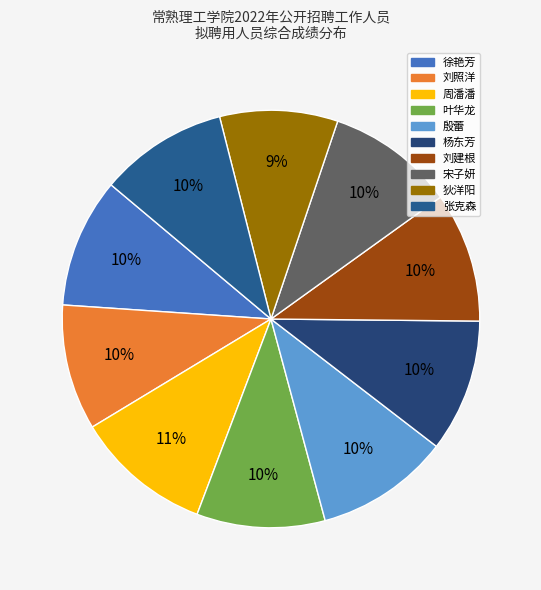

What percentage is the 宋子妍 slice, to the nearest percent?

10%